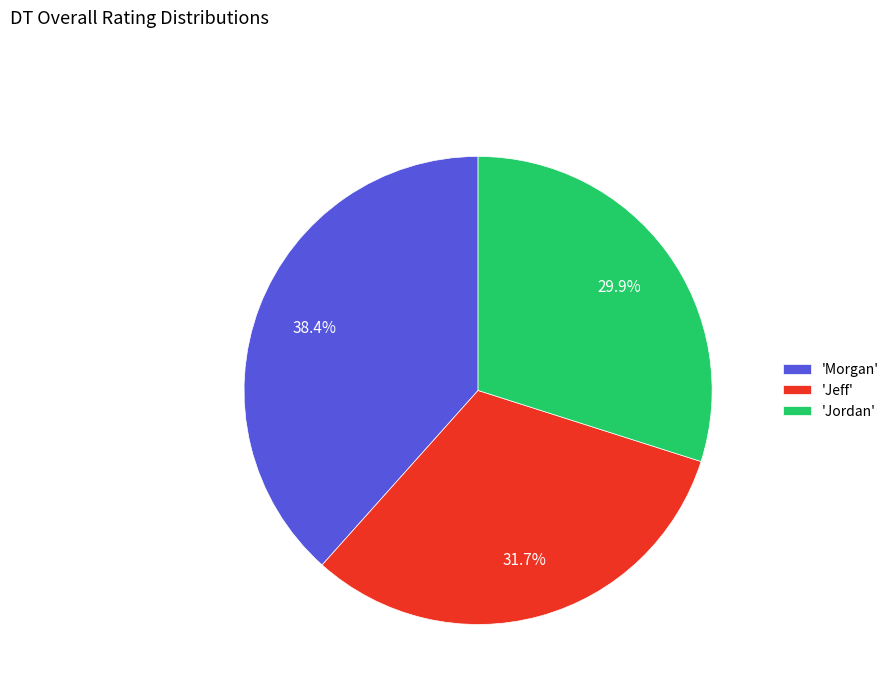

What portion of the pie excludes 'Morgan'?

61.6%